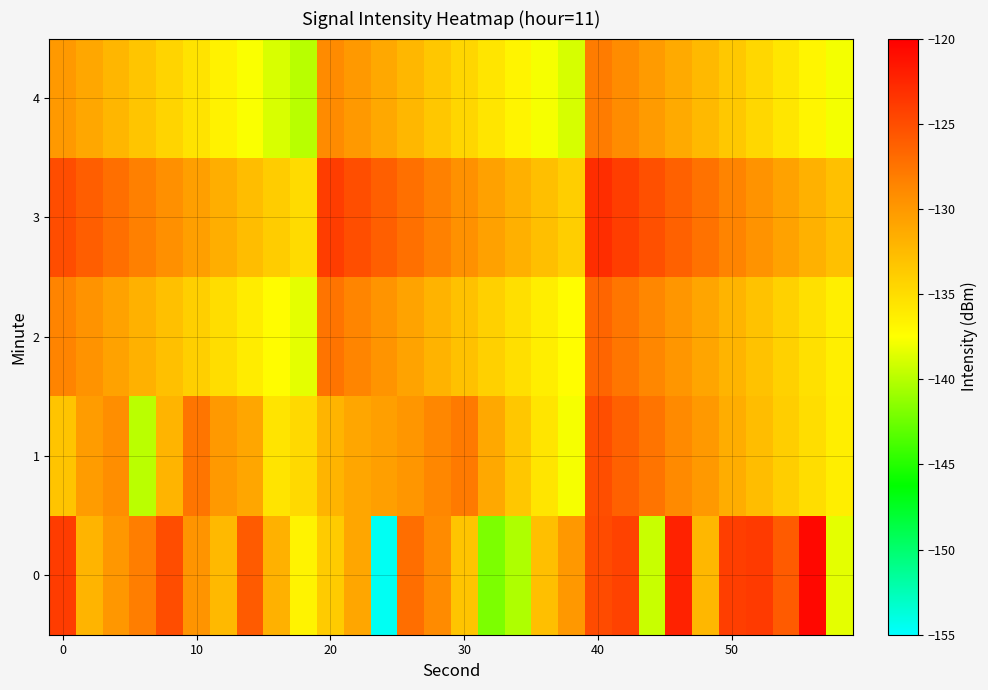

List the series in order of their peak value, lowest first.

4, 2, 1, 3, 0